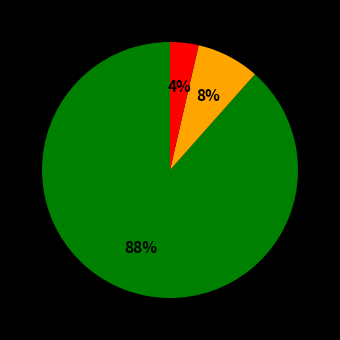

To the nearest percent, what is the average slice percentage?

33%